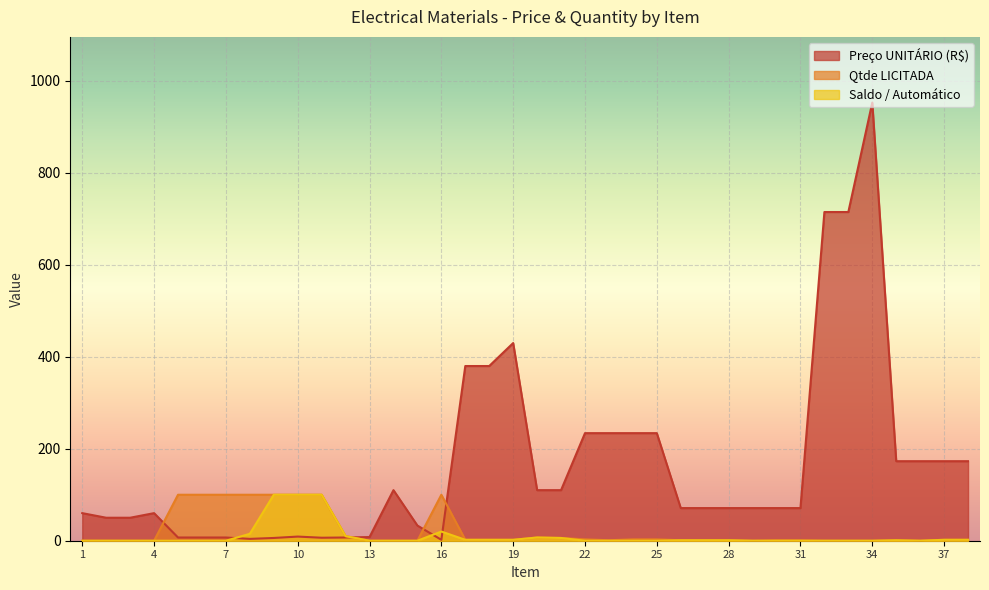

Does the chart display data point markers on the line(s)?

No